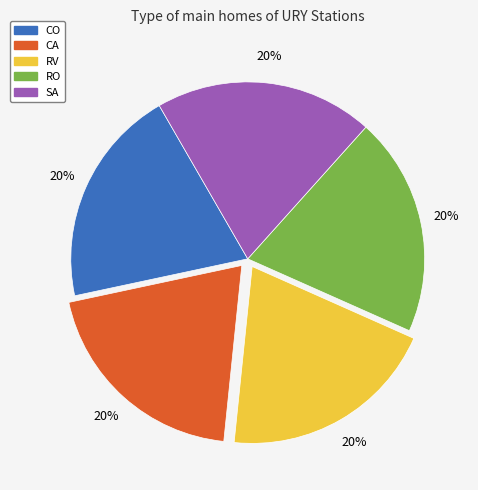

Combined, do RO and CA account for over 50%?

No